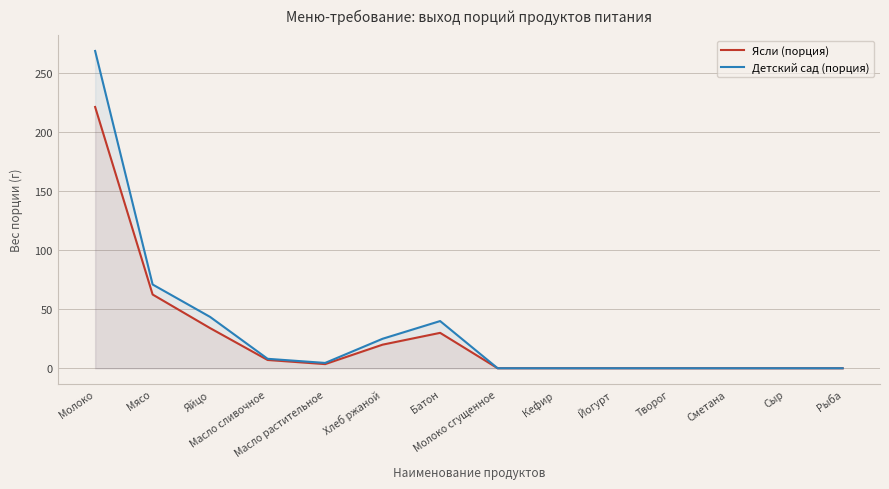

Where does the Ясли (порция) series first go above 3?

Молоко